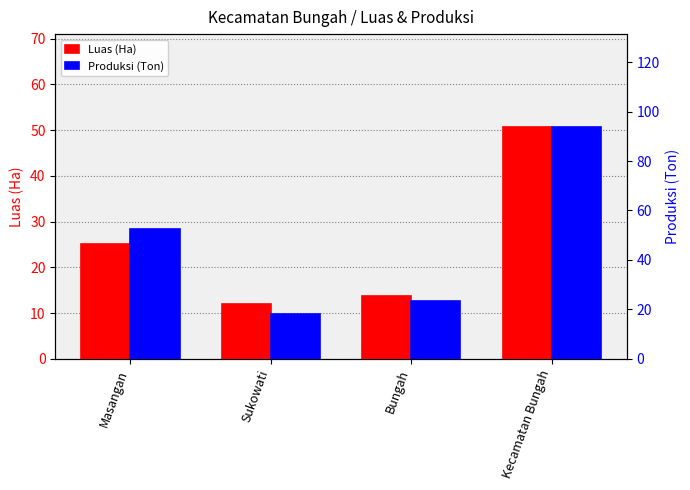

How many bars are there in each group?

2